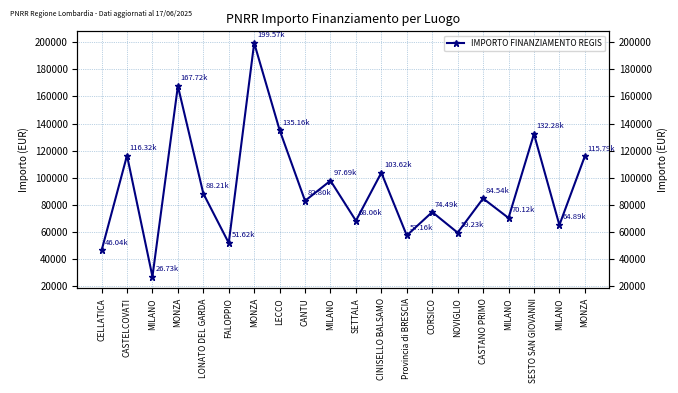

Count the number of categories in the chart.

20